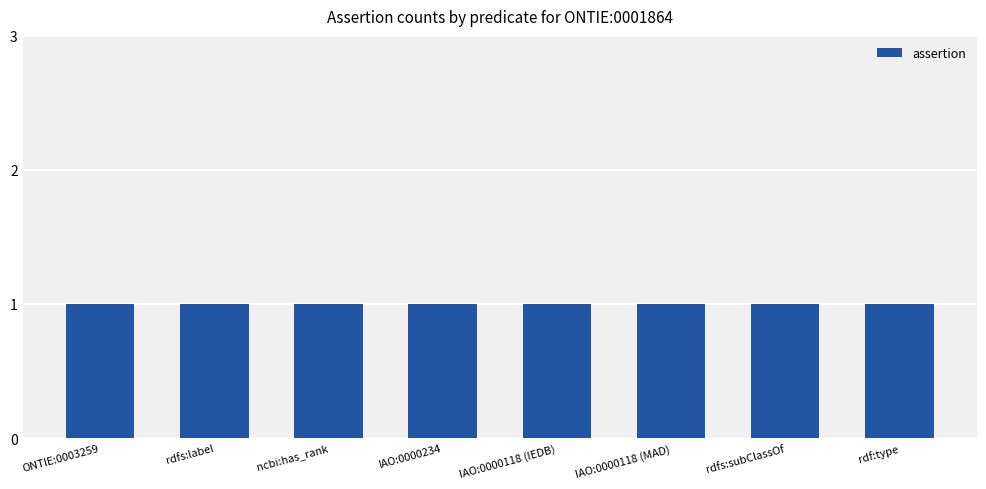

What is the maximum value for assertion?

1